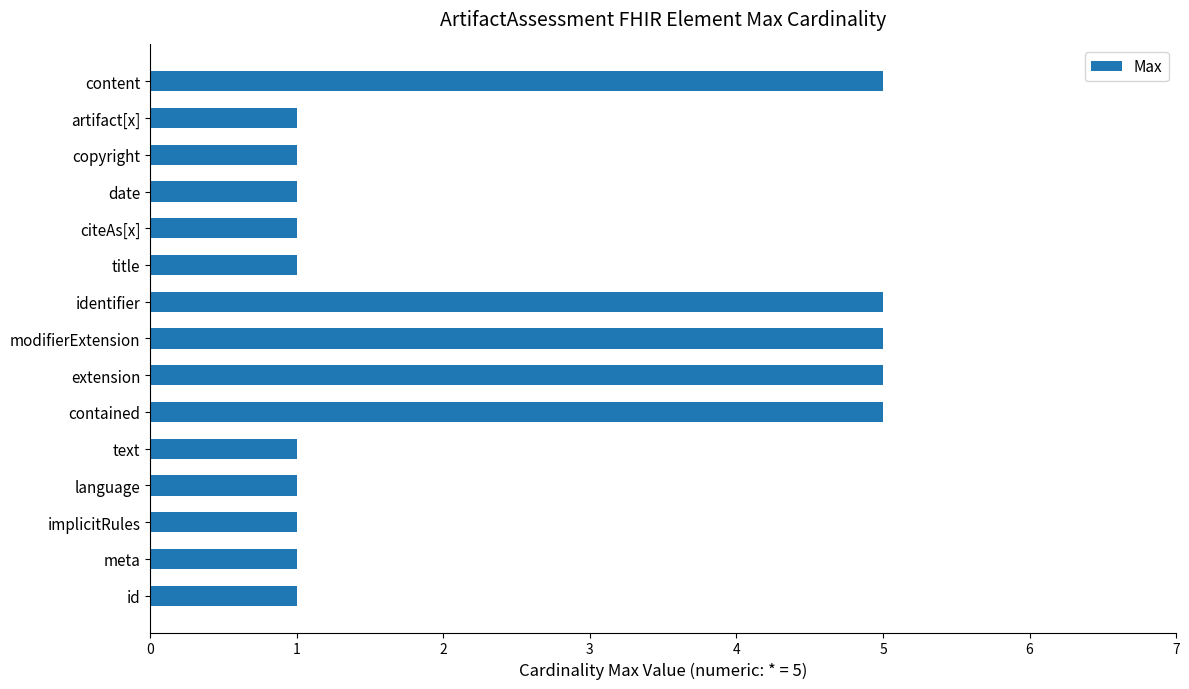

How many data points does each series have?

15